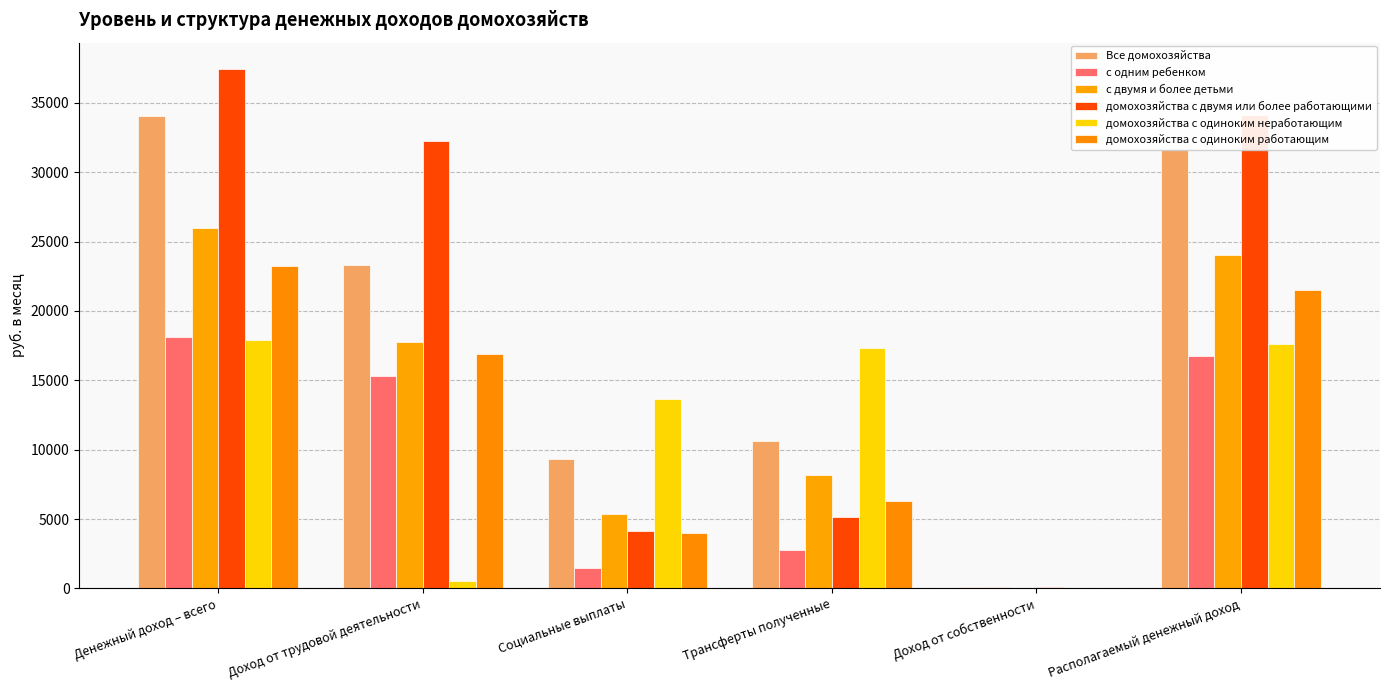

What is the highest value of the с одним ребенком series?

18127.6